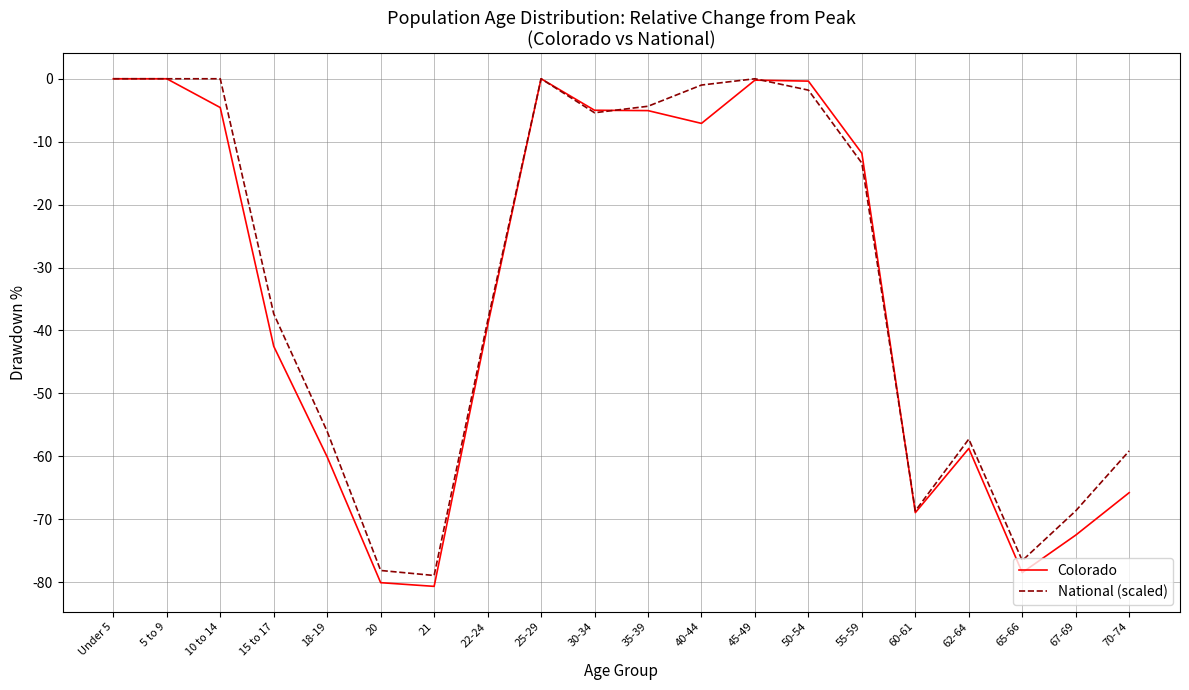

What is the sum of the Colorado values at 5 to 9 and 45-49?

-0.2